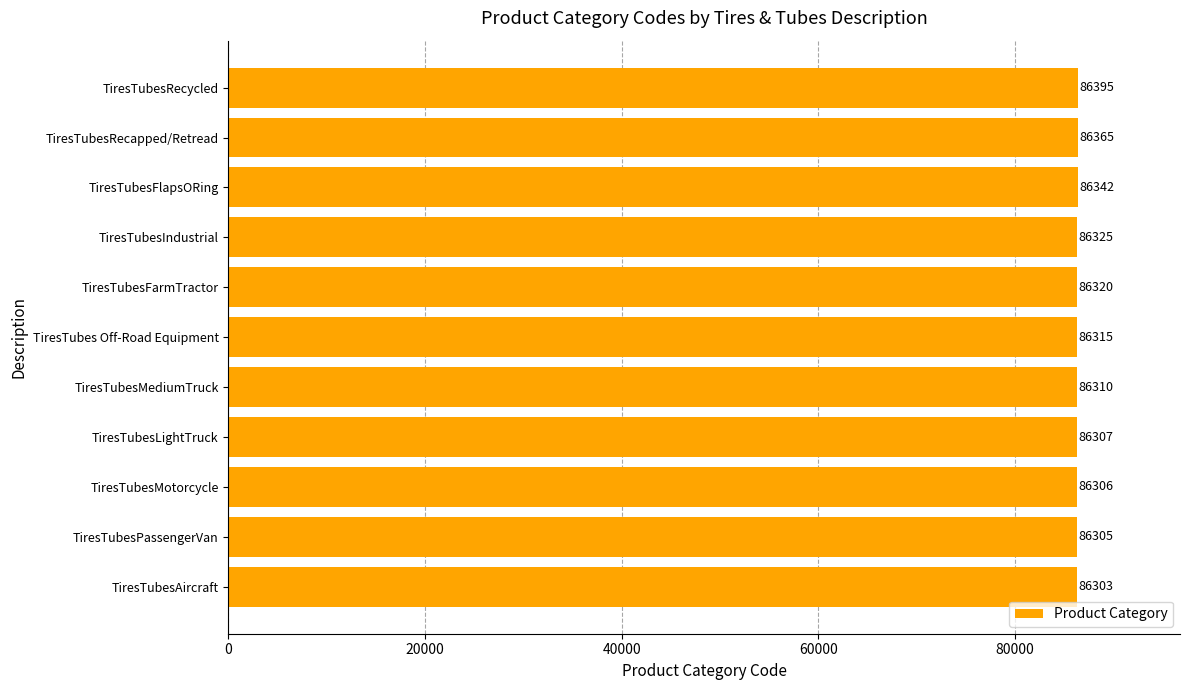

At which label is the value closest to 86349?

TiresTubesFlapsORing